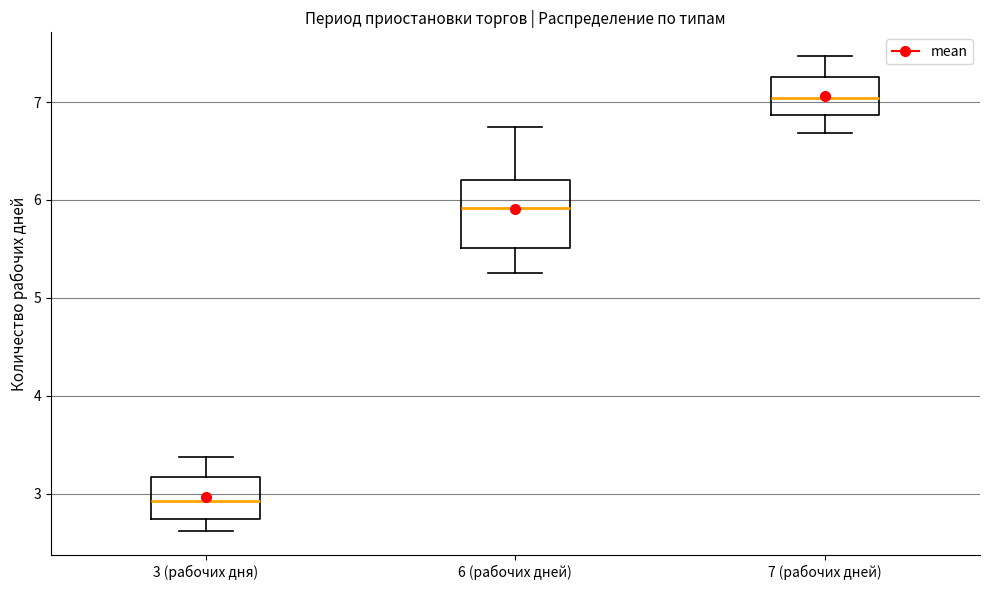

Reading left to right, read every box against the y-axis: the position of its median line, the range the box covers, and the ends of its whiskers. The values are not printed on the chart, so give them approximately, as read against the axis.

3 (рабочих дня): median 2.9, box 2.7 to 3.2, whiskers 2.6 to 3.4
6 (рабочих дней): median 5.9, box 5.5 to 6.2, whiskers 5.3 to 6.7
7 (рабочих дней): median 7.0, box 6.9 to 7.3, whiskers 6.7 to 7.5